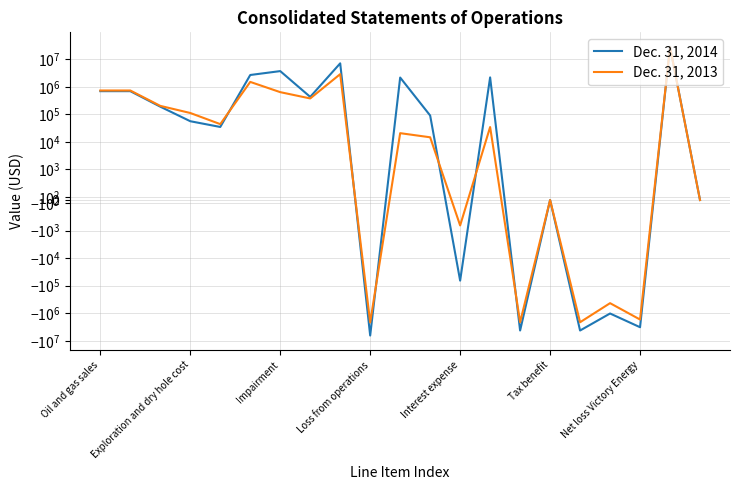

At which category does the chart reach its peak across all series?

19